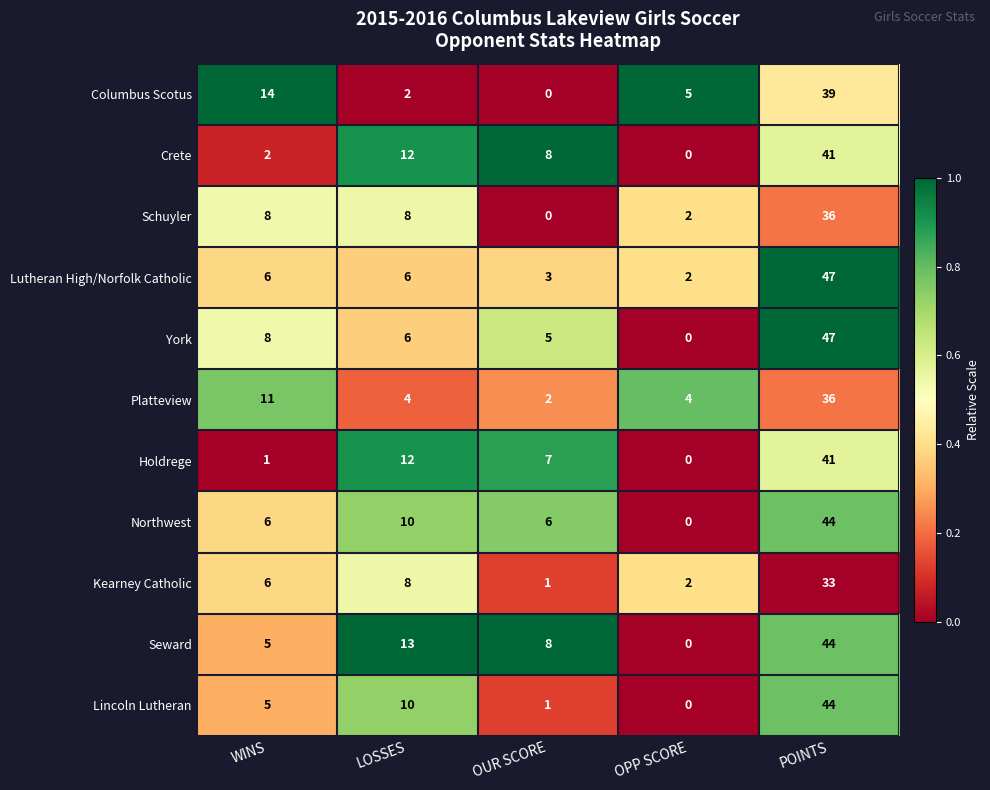

List the labels in order of Crete value, largest first.

POINTS, LOSSES, OUR SCORE, WINS, OPP SCORE